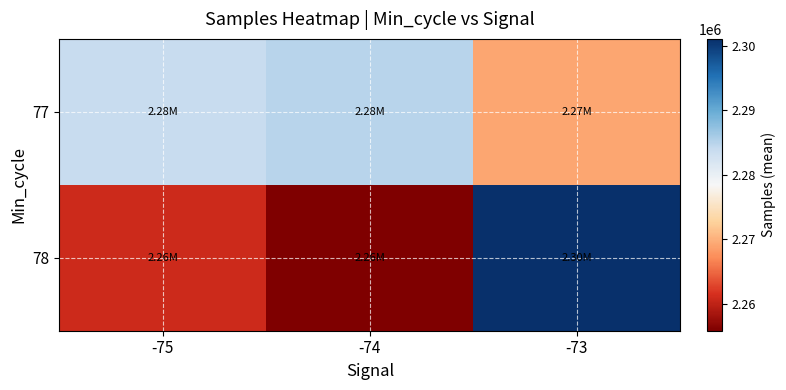

Which series has the largest total across all categories?

77